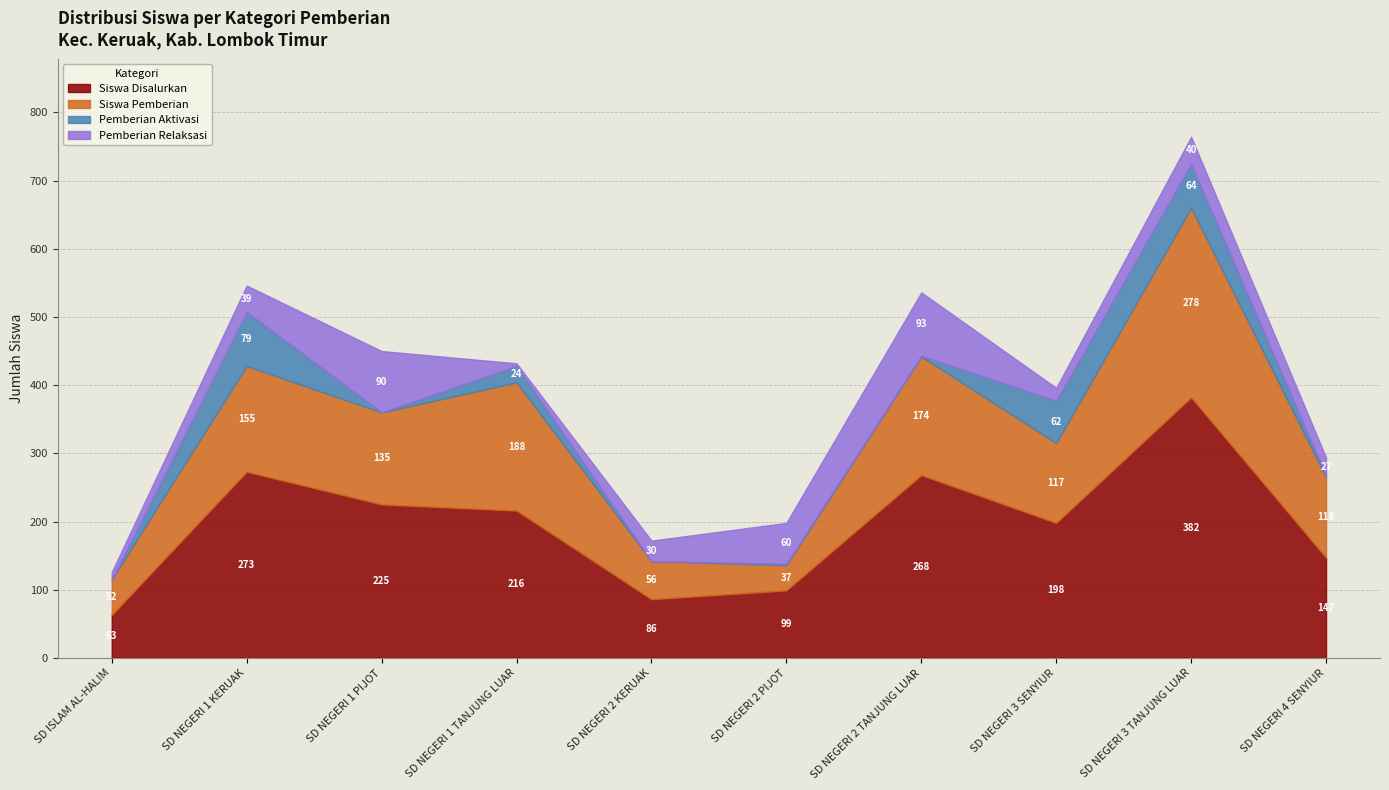

How many distinct data groups are displayed?

4